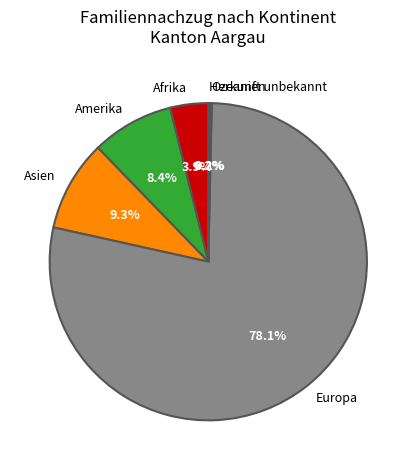

Does Asien account for over 50% of the chart?

No